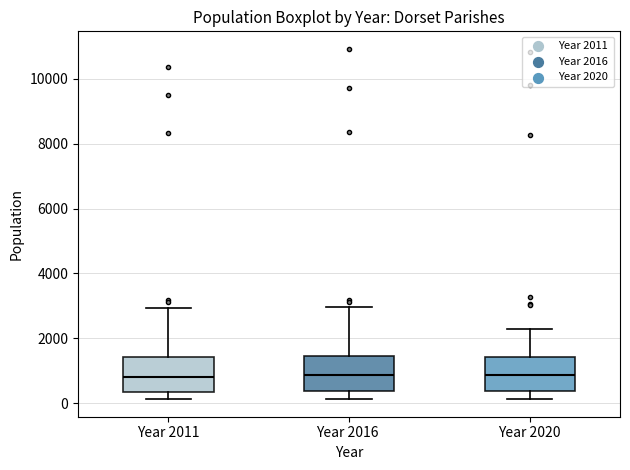

Reading left to right, read every box against the y-axis: the position of its median line, the range the box covers, and the ends of its whiskers. The values are not printed on the chart, so give them approximately, as read against the axis.

Year 2011: median 800, box 400 to 1400, whiskers 200 to 3000
Year 2016: median 800, box 400 to 1400, whiskers 200 to 3000
Year 2020: median 800, box 400 to 1400, whiskers 200 to 2200